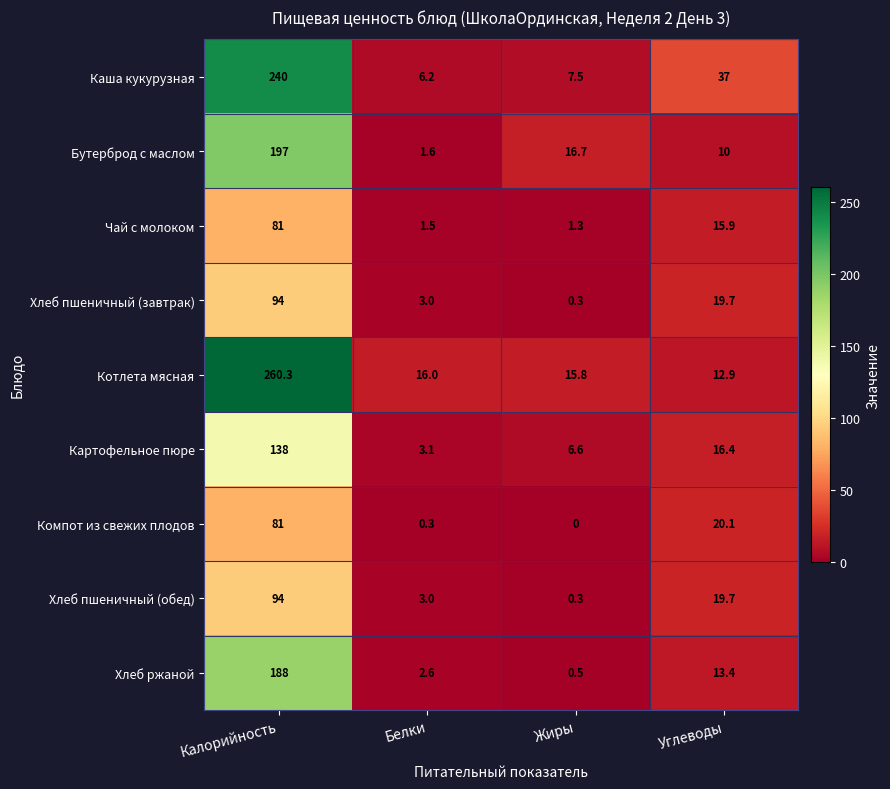

What is the minimum value for Каша кукурузная?

6.2